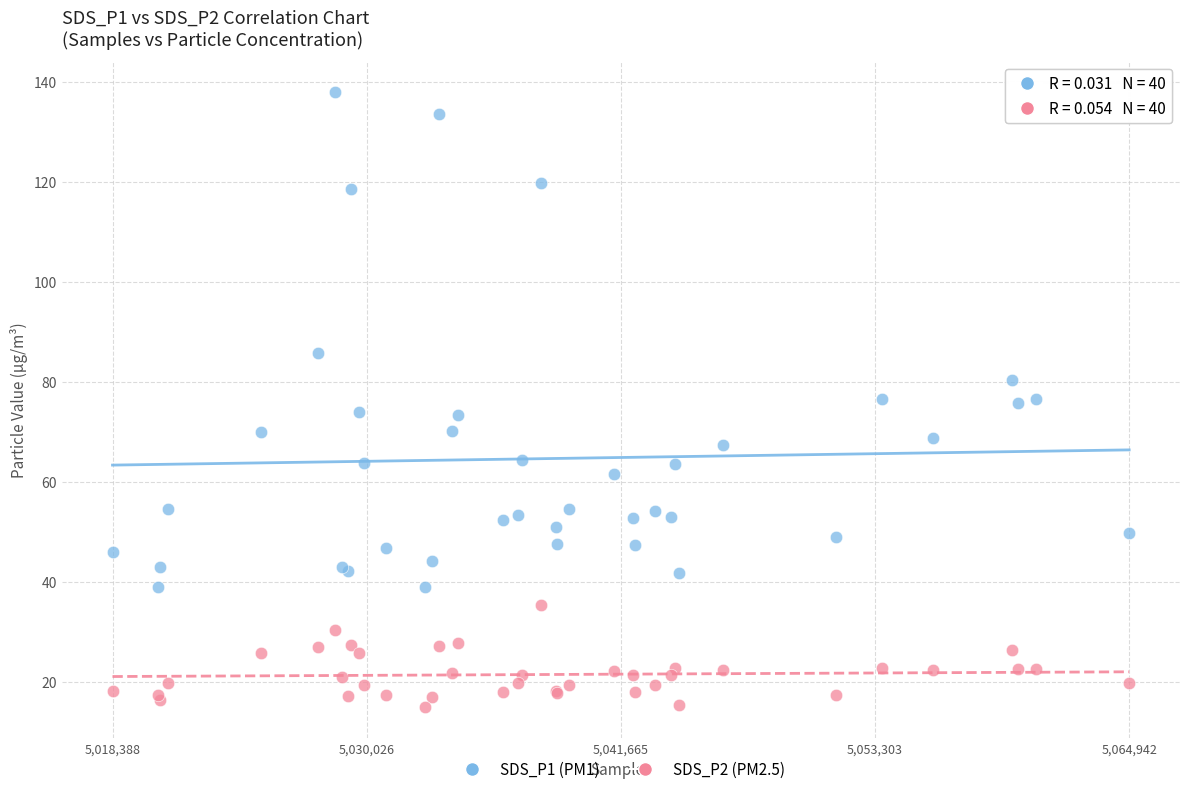

What are all the series names shown in the legend?

SDS_P1 (PM1), SDS_P2 (PM2.5)